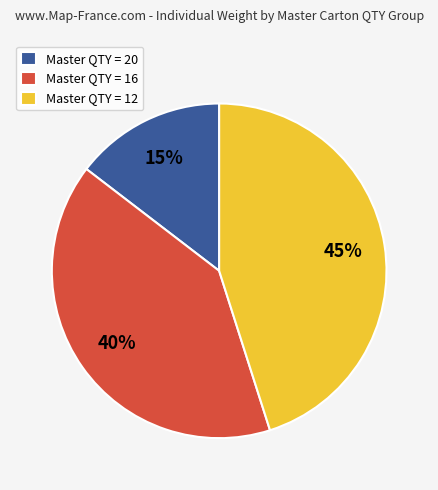

Rank the categories by value from highest to lowest.

Master QTY = 12, Master QTY = 16, Master QTY = 20